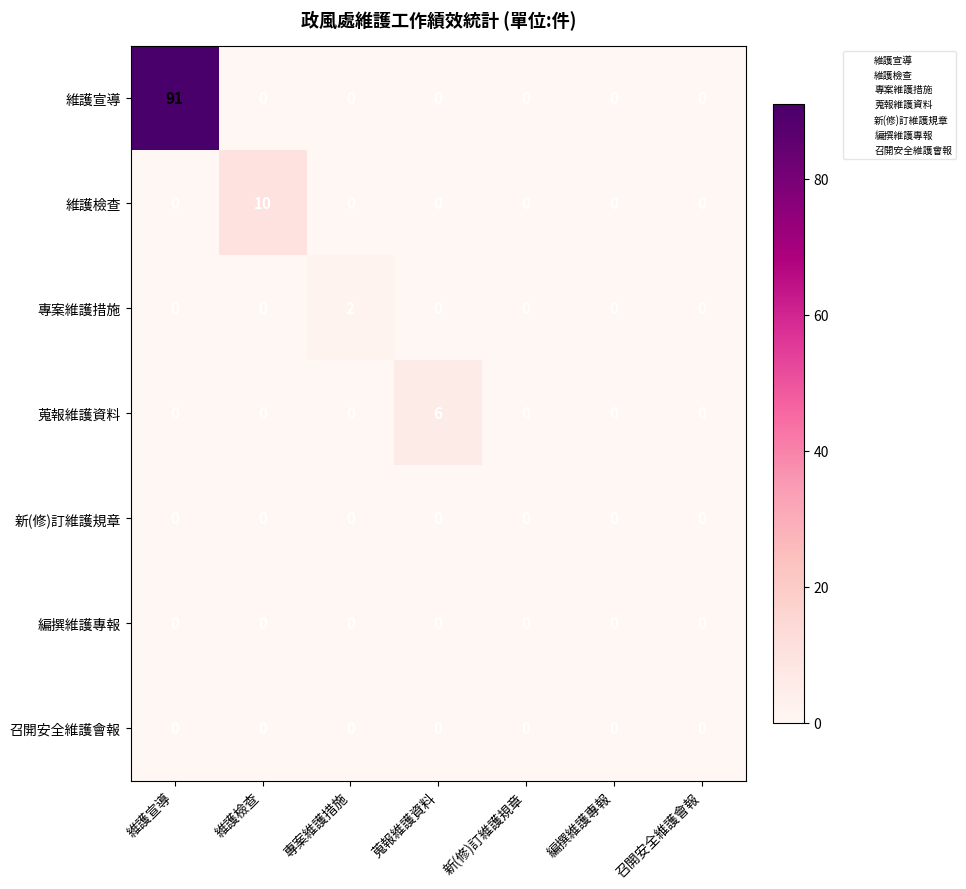

At how many categories does at least one series exceed 69?

1